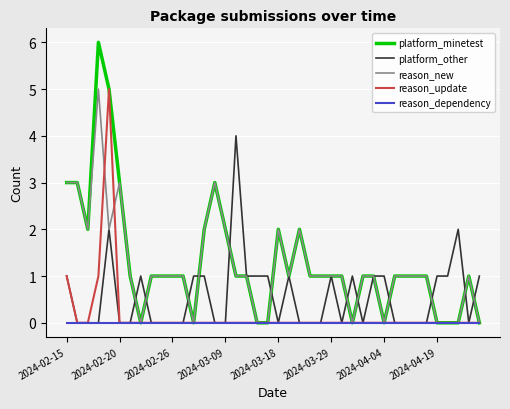

What is the maximum value for reason_new?

5